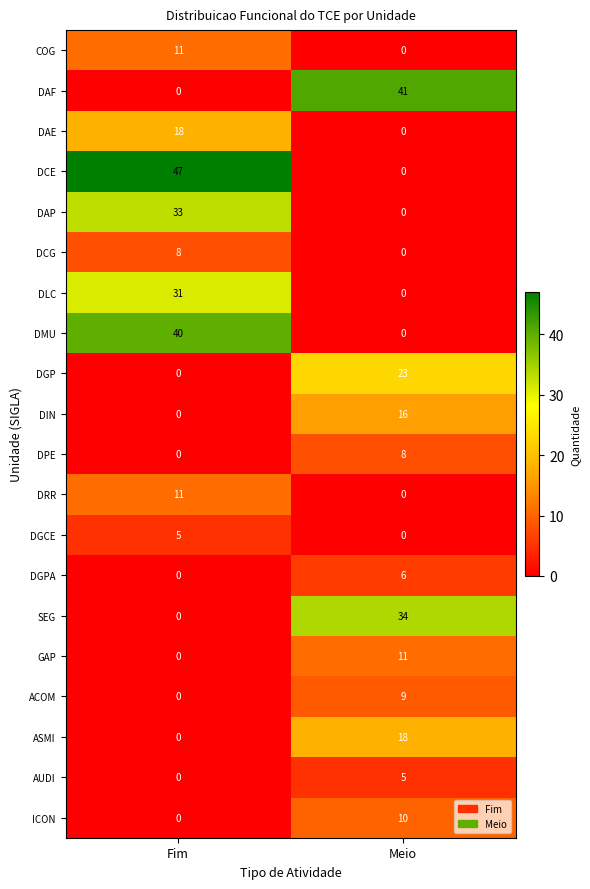

Which series changed the most between Fim and Meio?

DCE